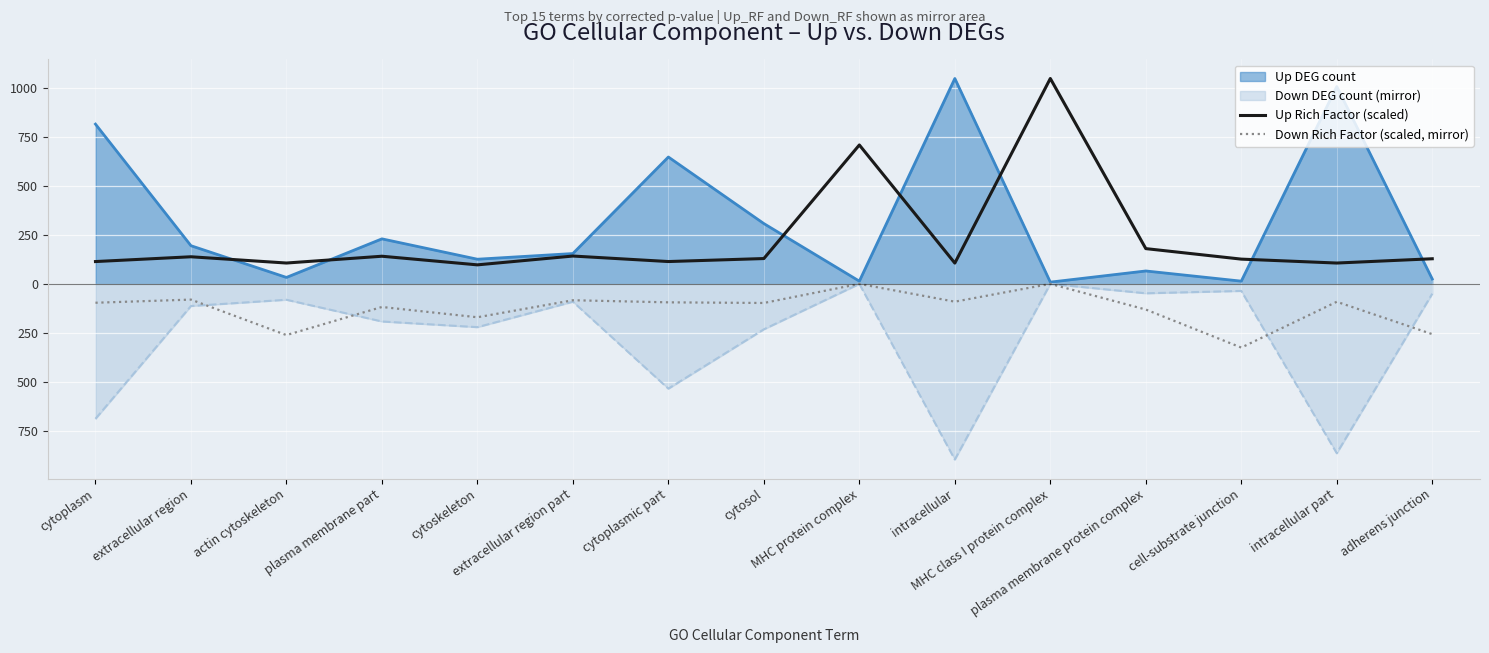

The Up Rich Factor (scaled) series shows 214.7 at adherens junction. True or false?

False